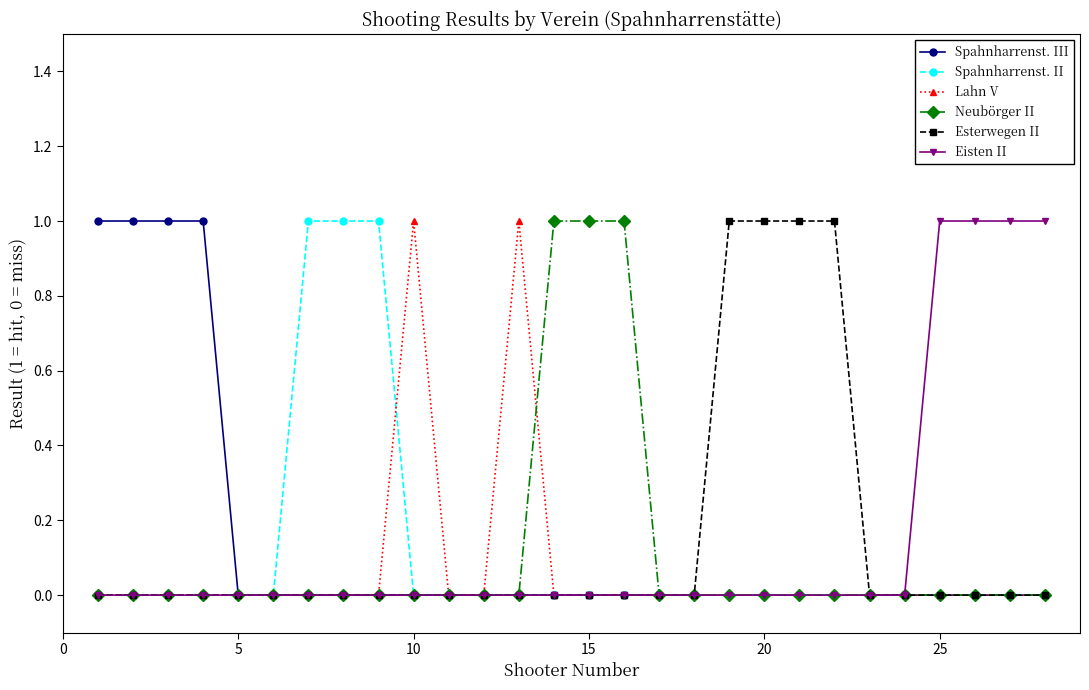

What is the difference between the maximum and minimum values in the Neubörger II series?

1